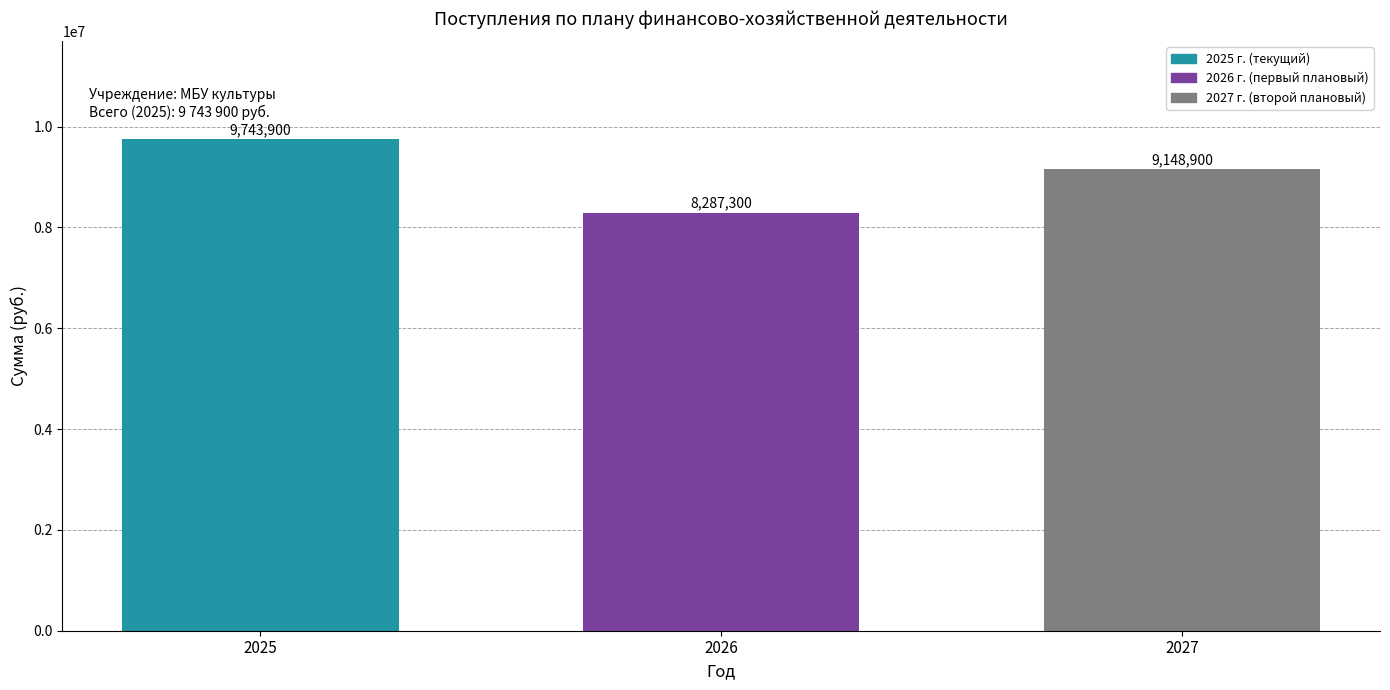

Reading left to right, list all the values displayed in this chart.

9743900	8287300	9148900